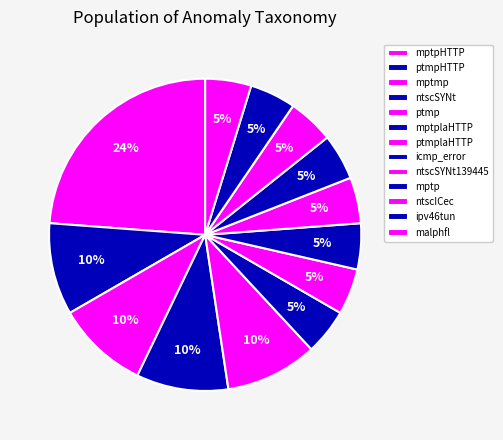

Does ptmpHTTP account for over 50% of the chart?

No